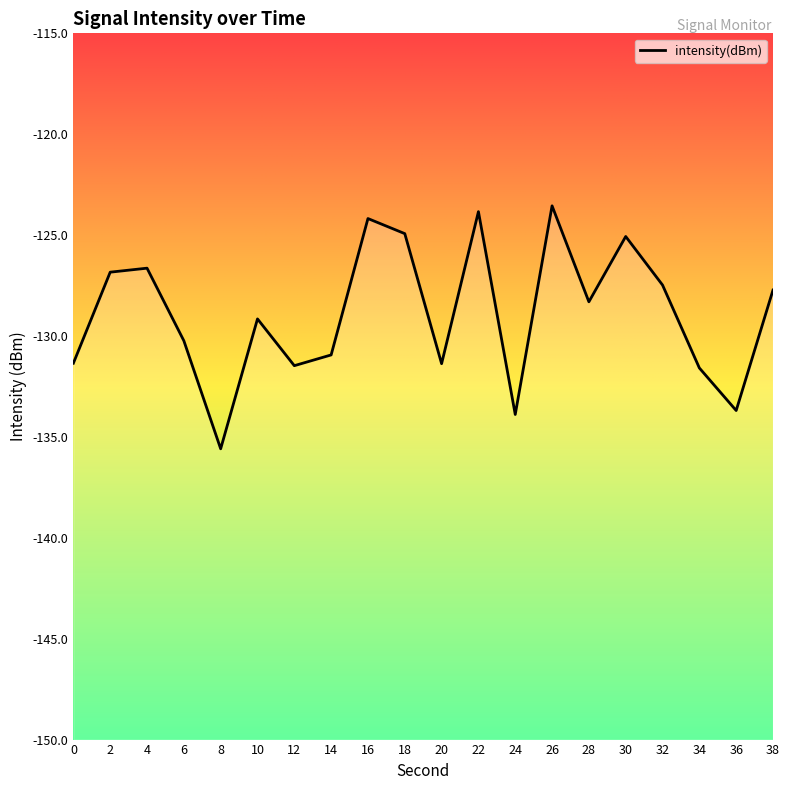

What is the average value?

-128.9